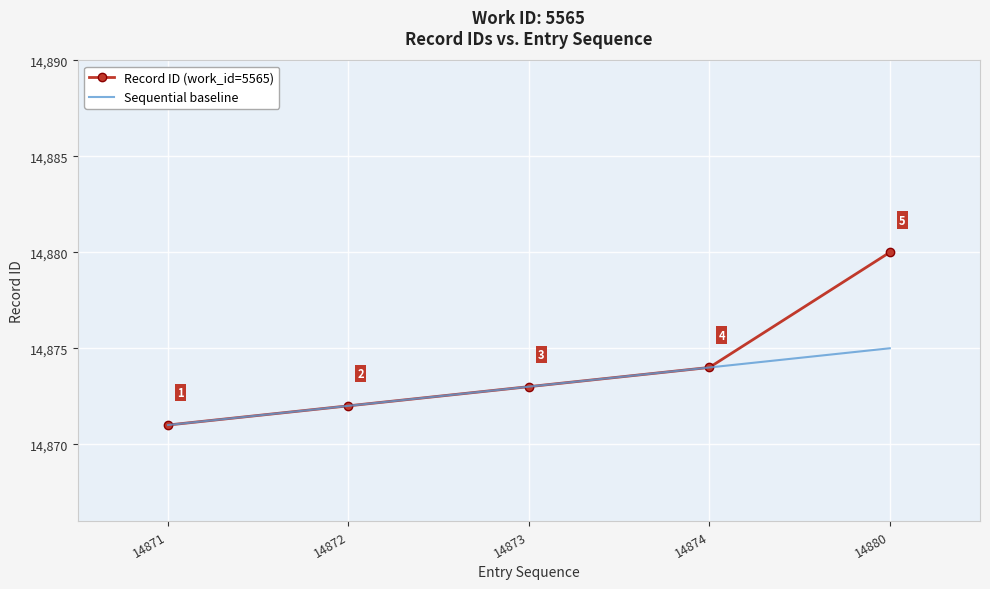

How many categories are shown in the chart?

5